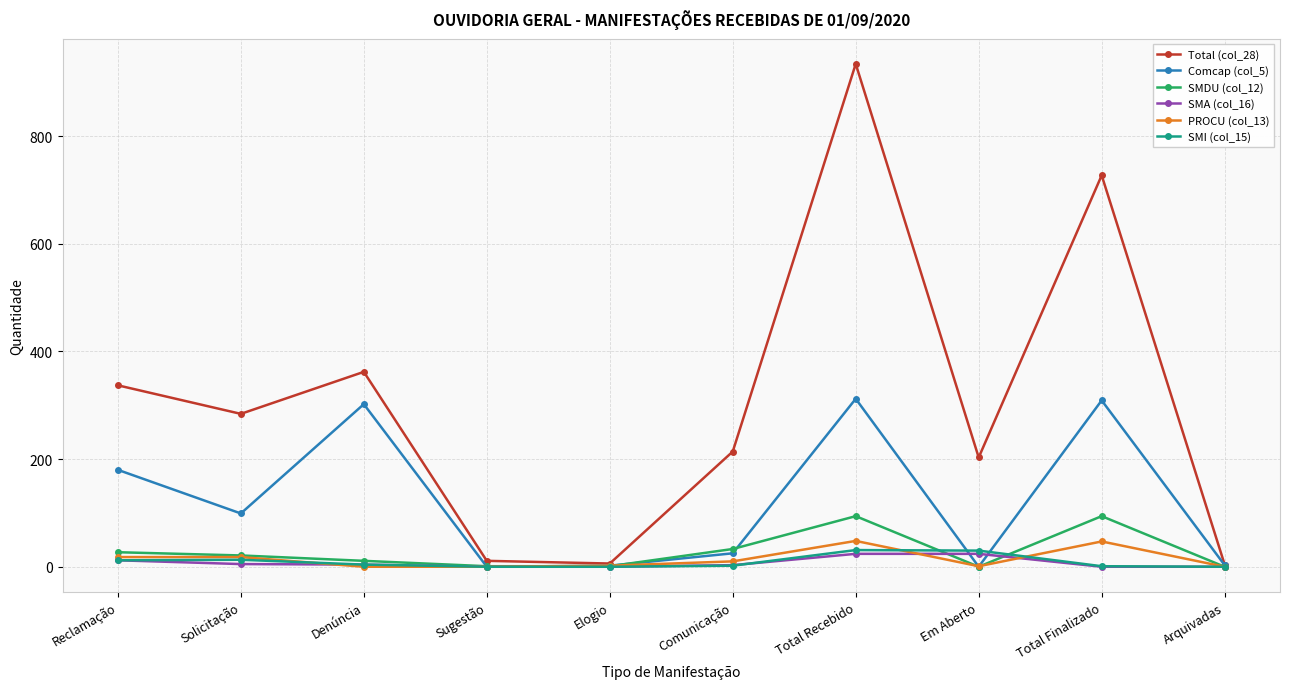

In Total (col_28), how many points are higher than both neighbors (excluding endpoints)?

3